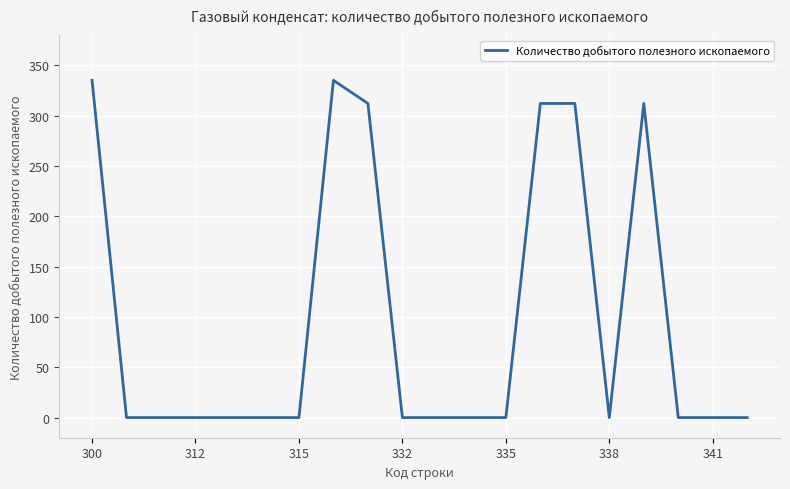

What is the difference between the maximum and minimum values?

335